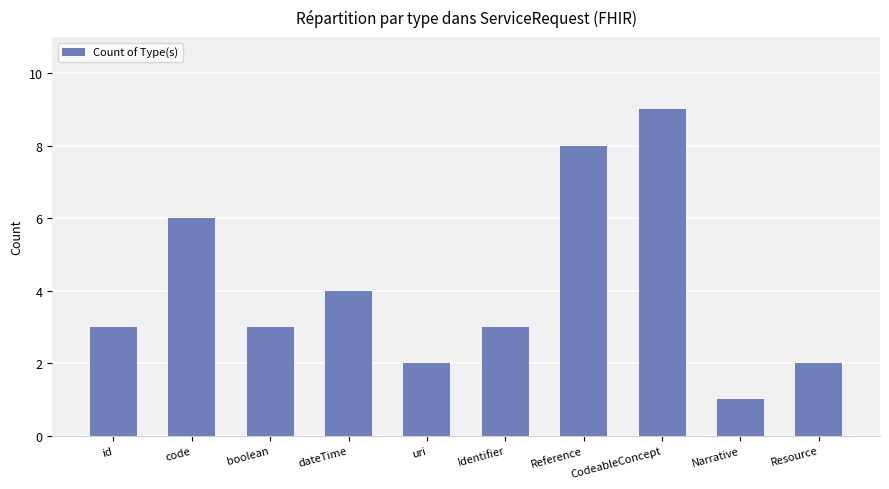

What is the average value?

4